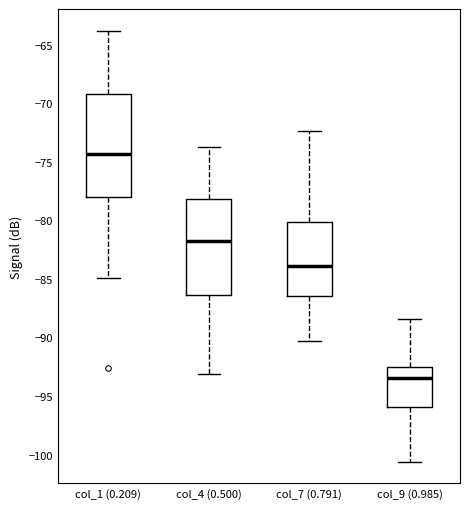

Comparing the boxes themselves (not the whiskers), which one is the tallest?

col_1 (0.209)